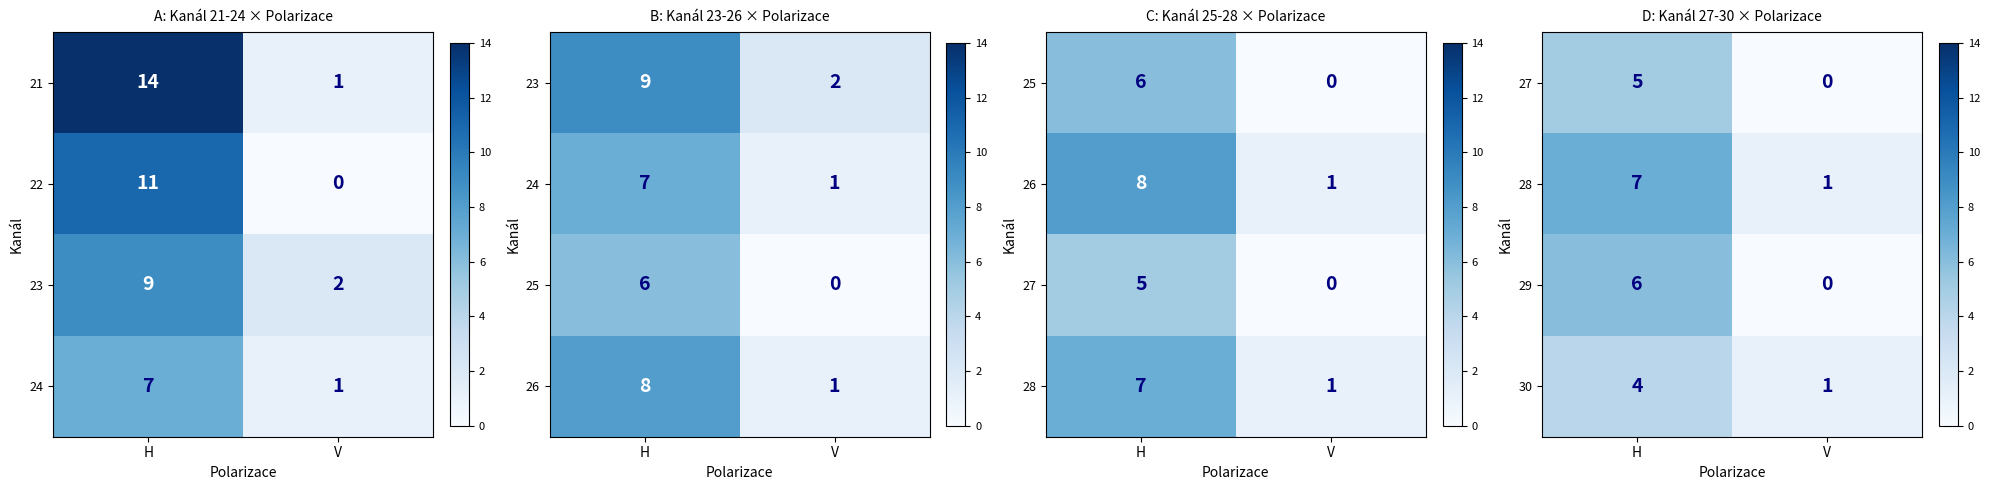

Where is 30 nearest to the value 2?

V